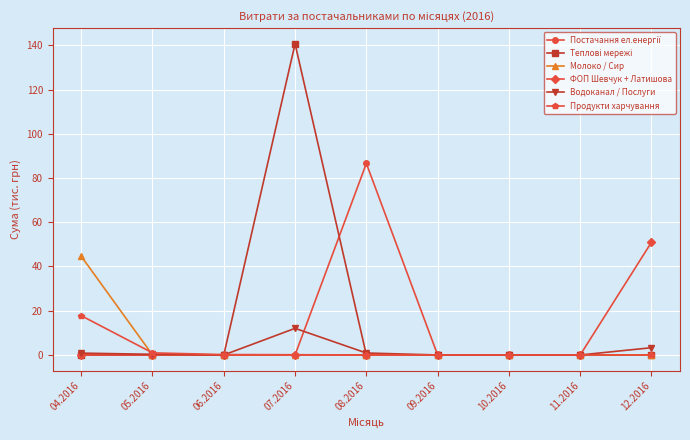

Which label corresponds to the largest value in the chart?

07.2016